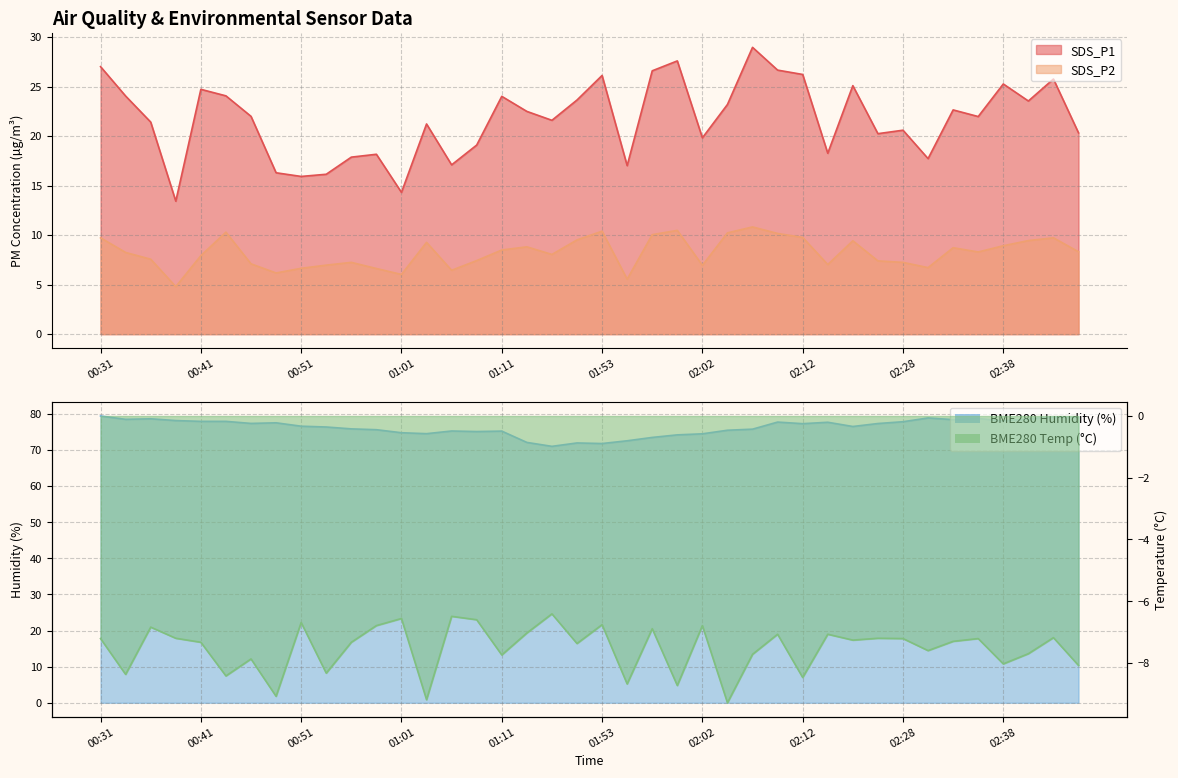

What is the label of the 28th point from the left?

02:10